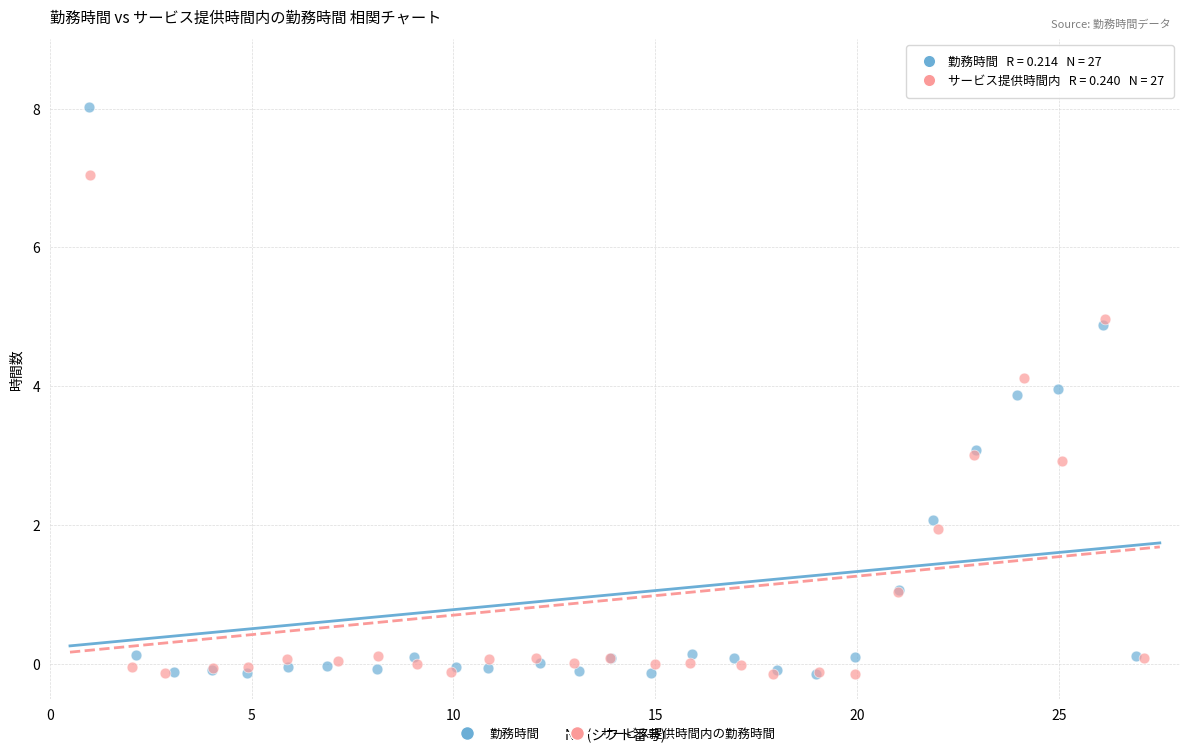

Which series contains the highest Y value?

勤務時間